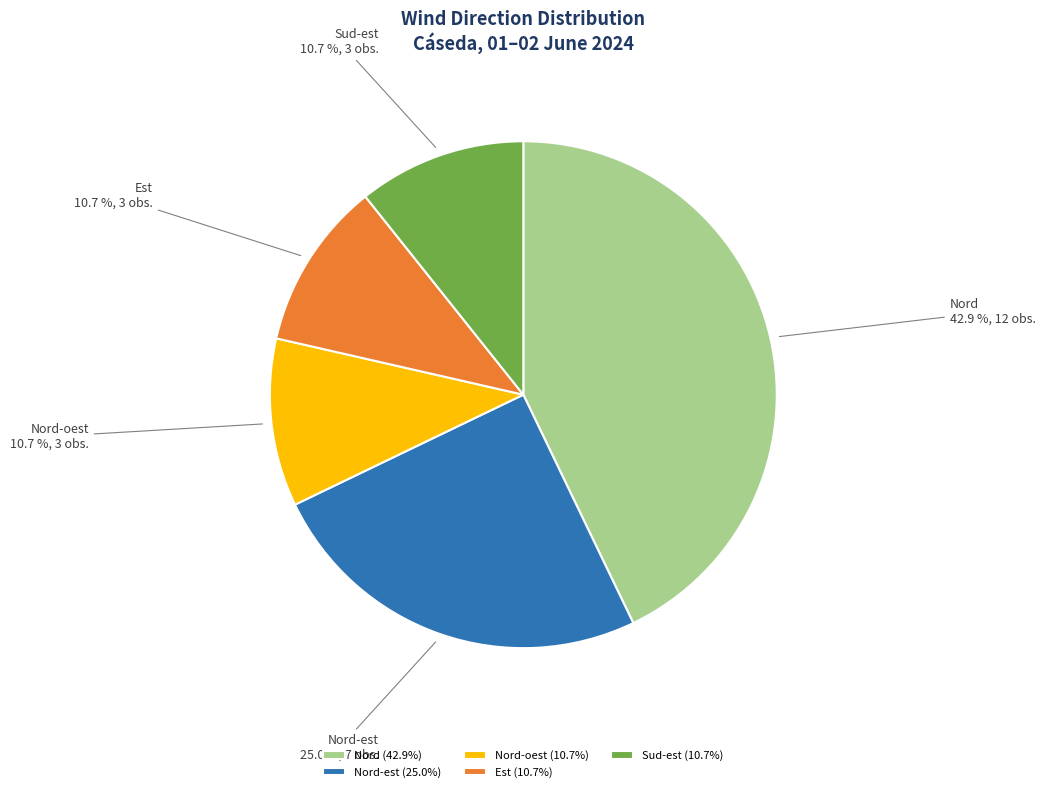

What is the largest slice in the pie chart?

Nord (42.9%)